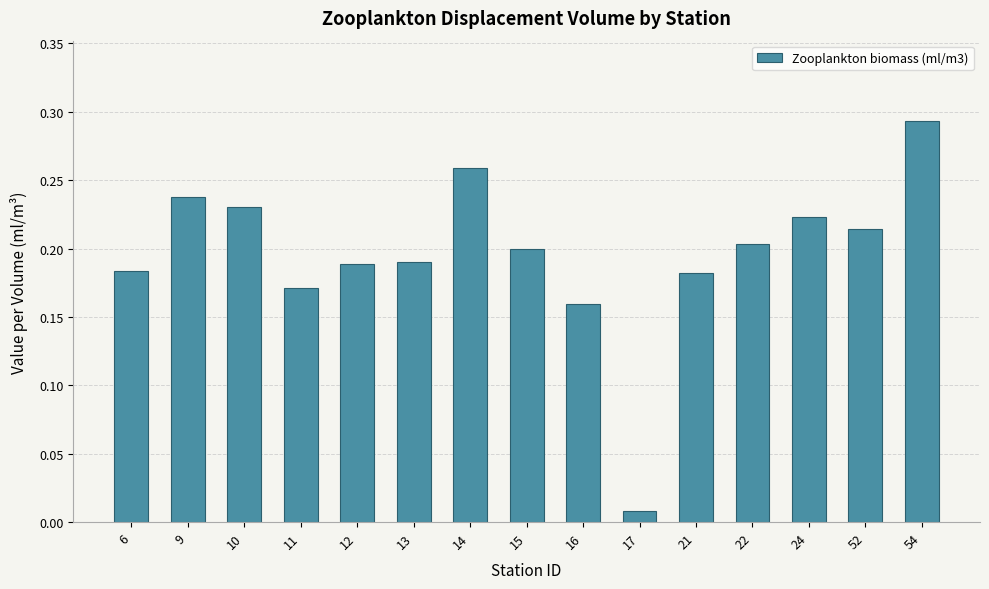

True or false: the data shows 0.3 at 13.

False